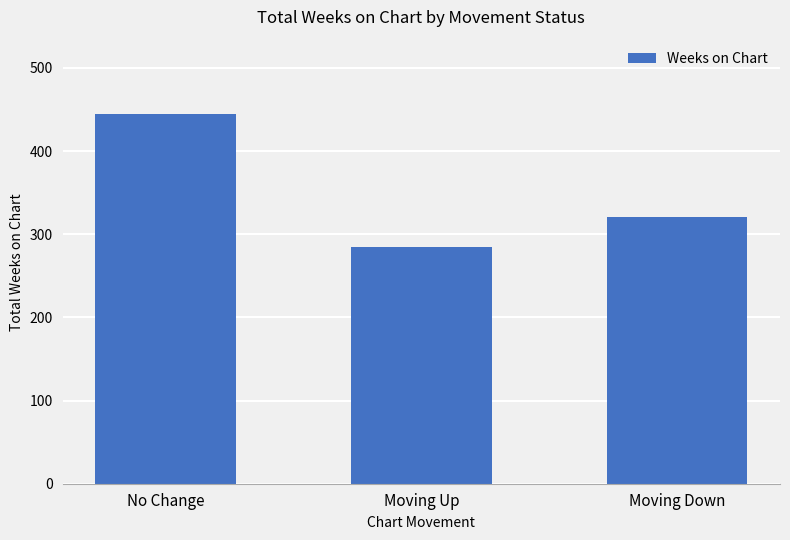

What is the greatest value displayed?

445